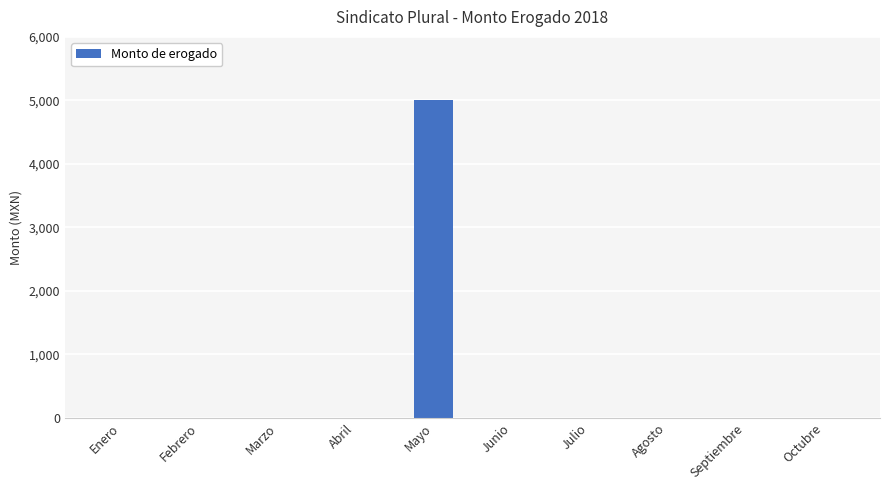

True or false: the data shows -3031 at Septiembre.

False